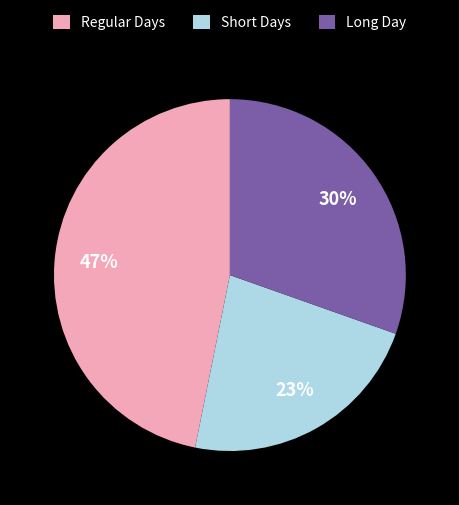

Is the sum of Regular Days and Long Day greater than half?

Yes